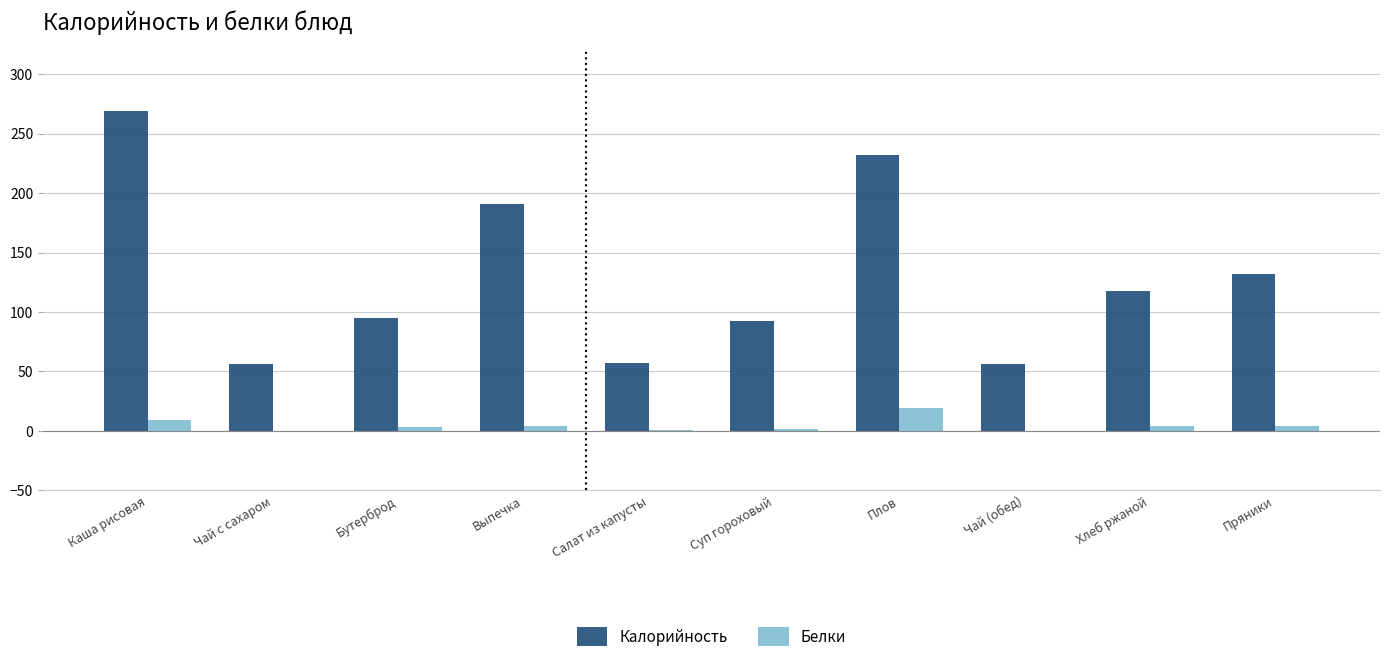

What is the sum of all Калорийность values?

1298